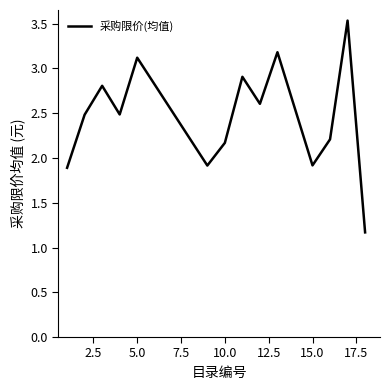

What is the difference between the maximum and minimum values?

2.4